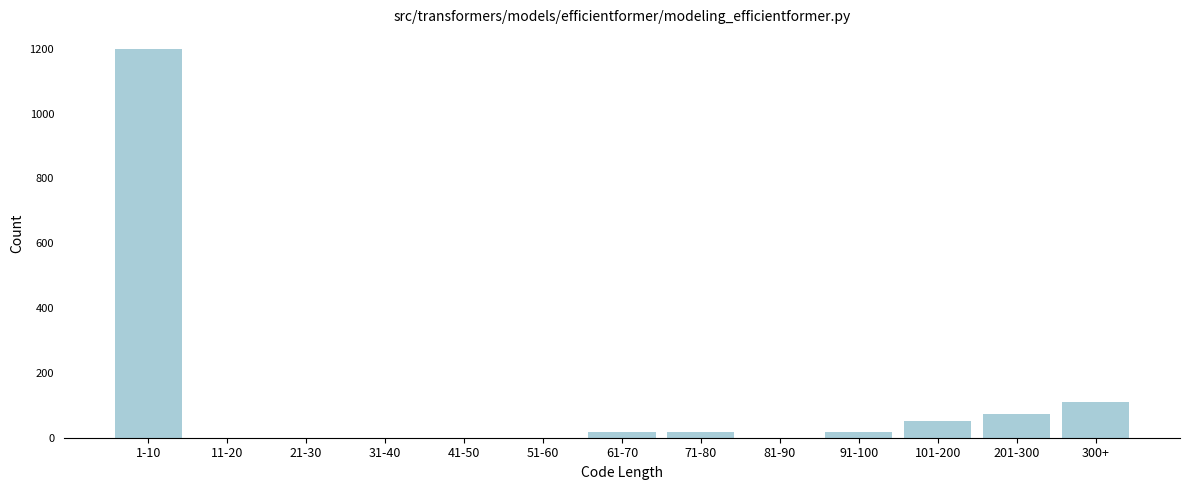

Which category has the highest value across all series?

1-10